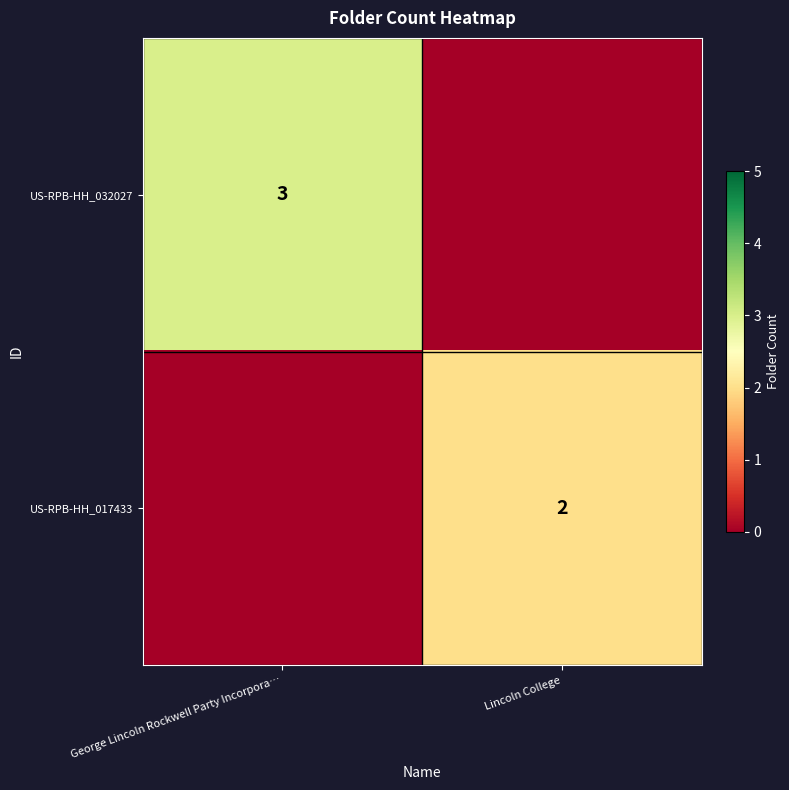

The value of US-RPB-HH_017433 at Lincoln College is 2. True or false?

True